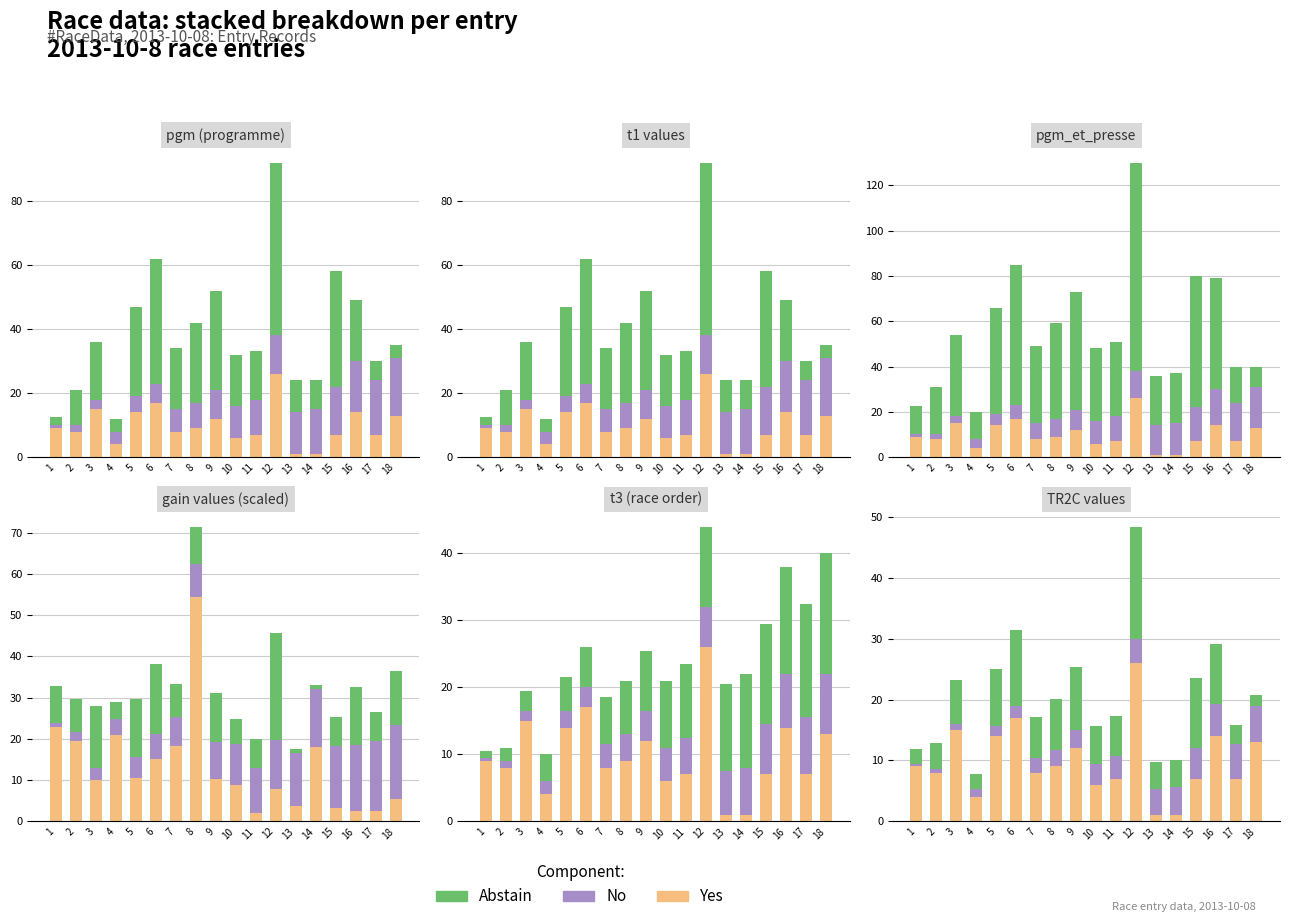

At how many categories does at least one series exceed 17?

1